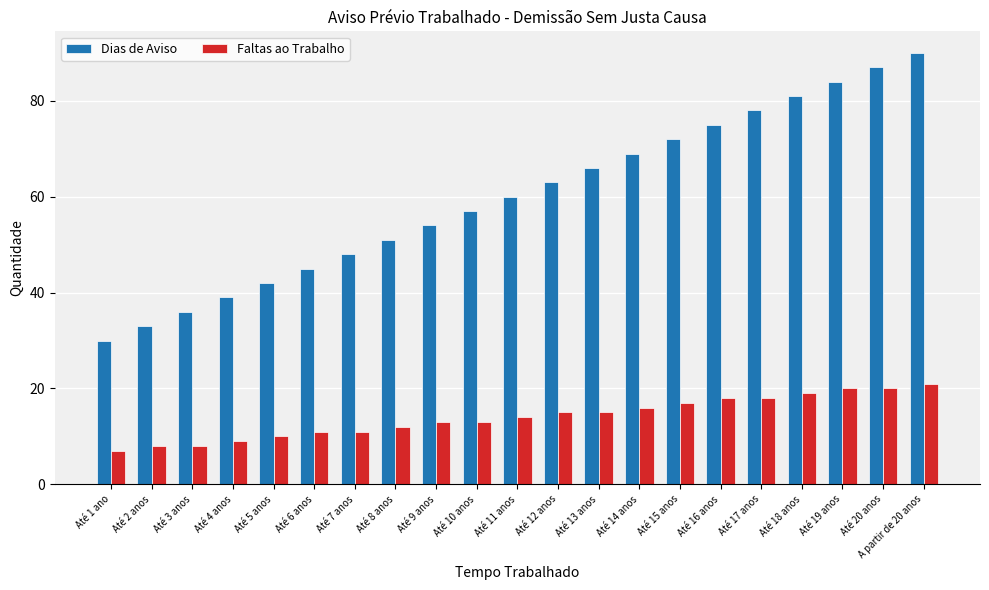

Are the bars grouped side by side (vs. stacked)?

Yes